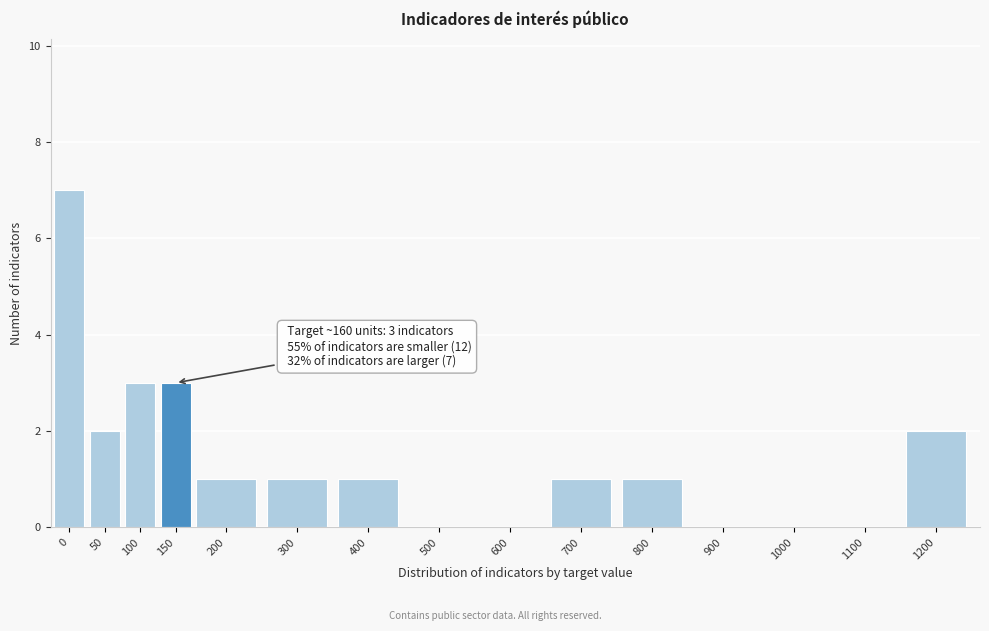

Reading left to right, list all the values displayed in this chart.

0=7	50=2	100=3	150=3	200=1	300=1	400=1	500=0	600=0	700=1	800=1	900=0	1000=0	1100=0	1200=2